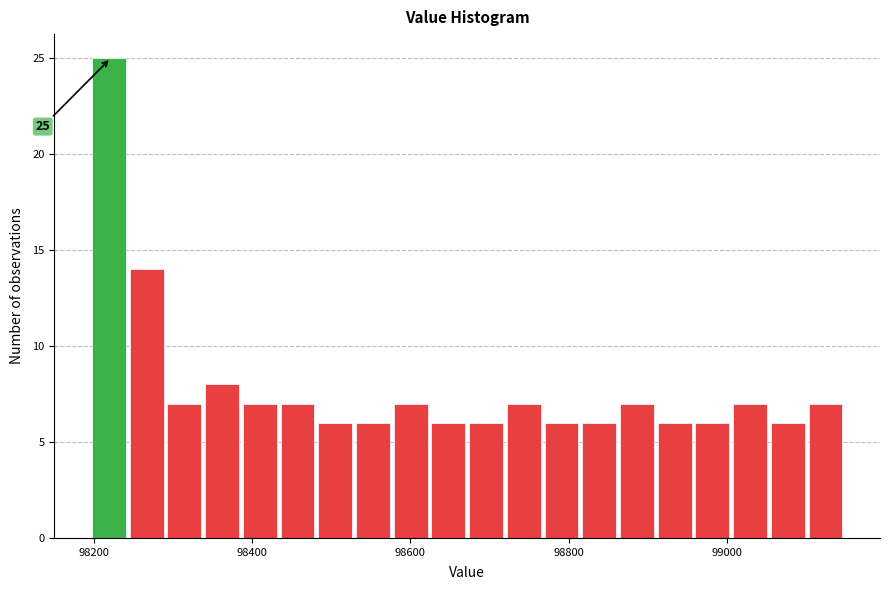

Around what value on the x-axis is the tallest bar? Give the approximate position of its centre, as read against the axis.

98220